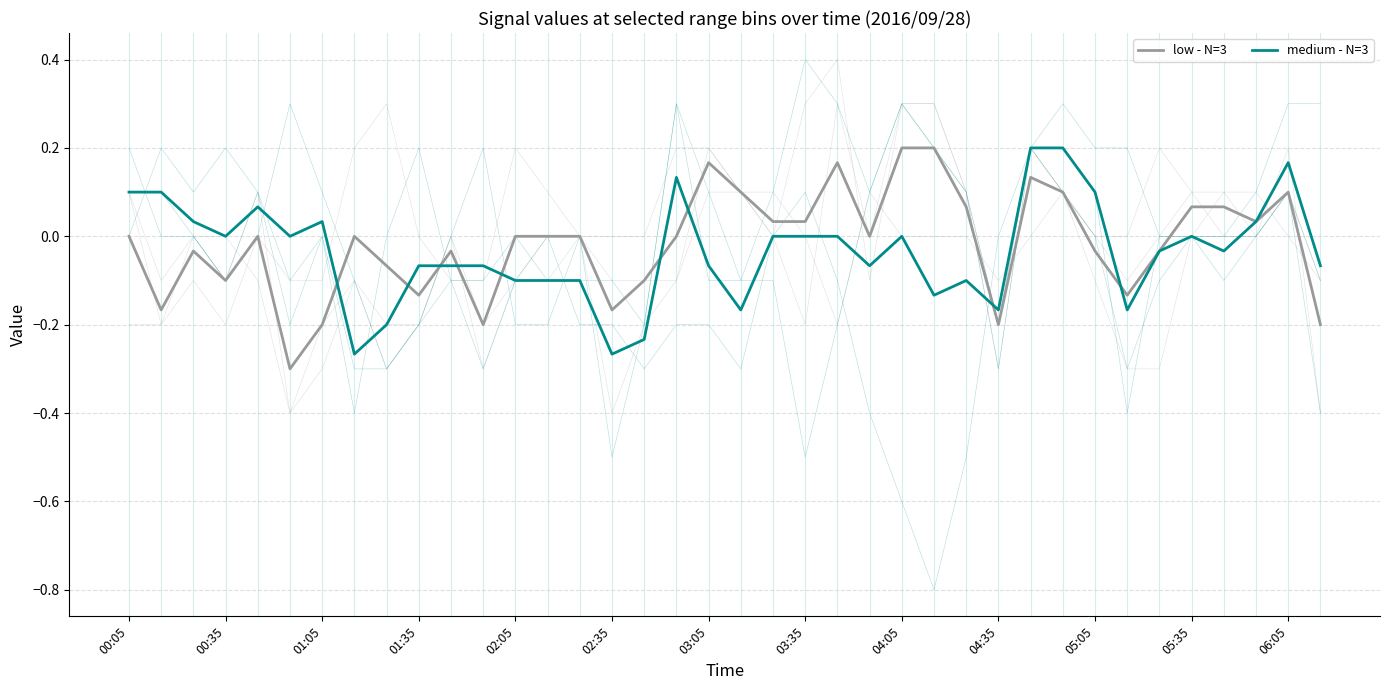

Which series contains the highest Y value?

medium - N=3